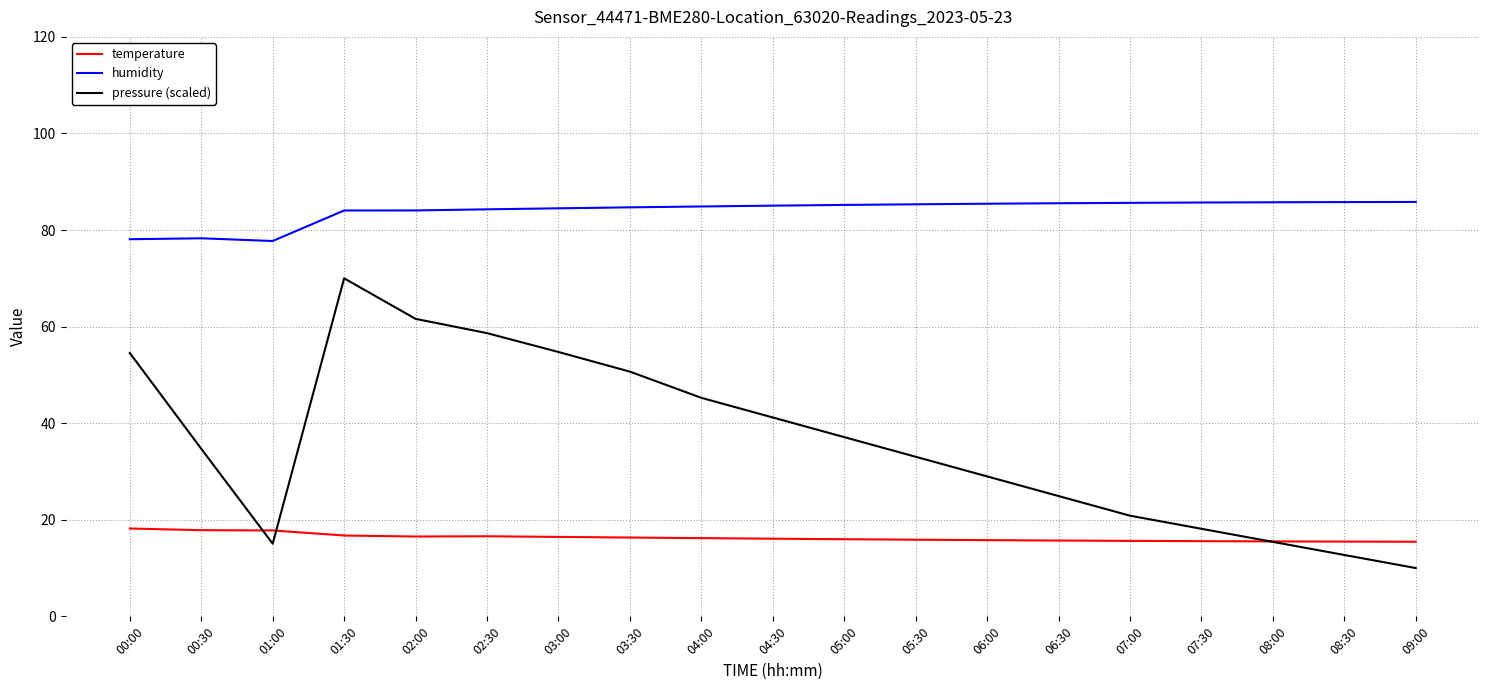

True or false: humidity has a value of 84.1 at 02:00.

True